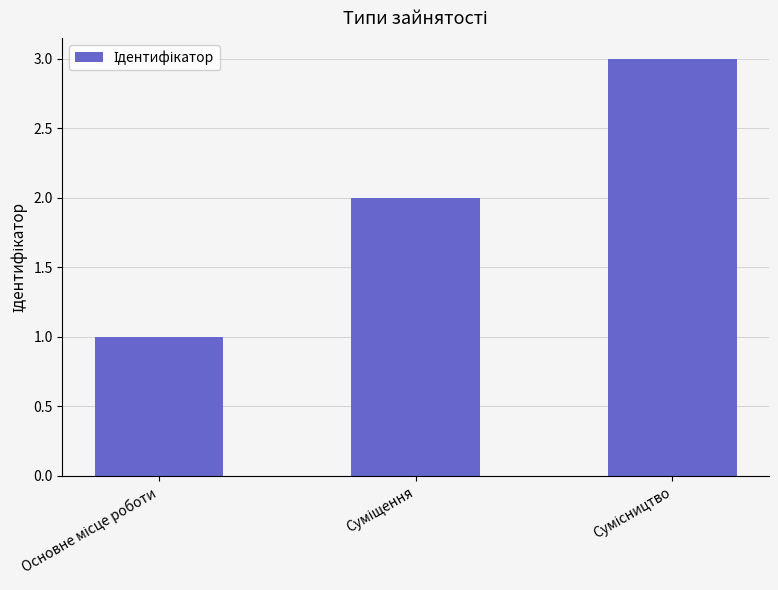

What is the sum of all values?

6